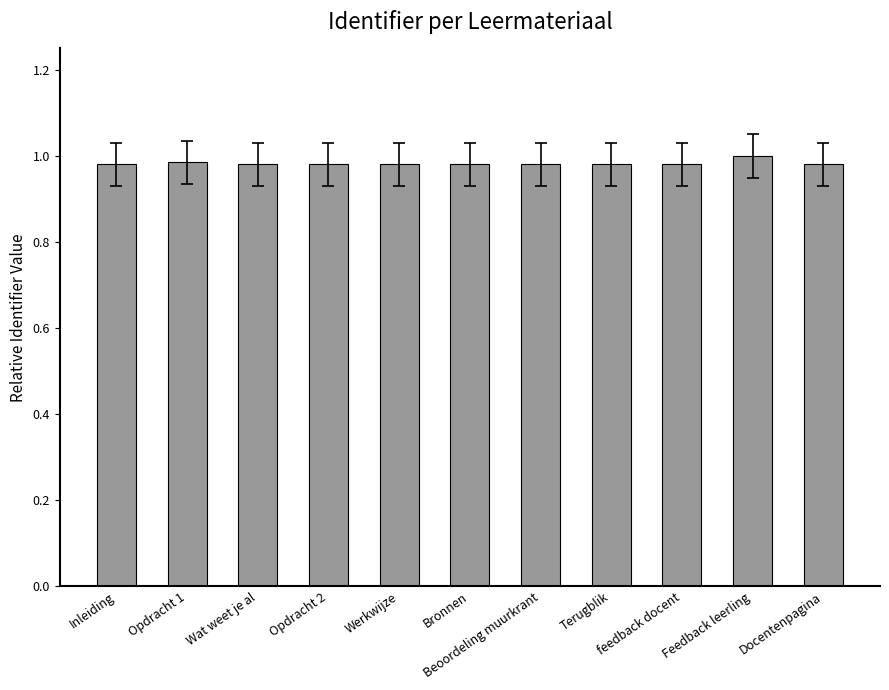

What is the sum of all values?

10.8